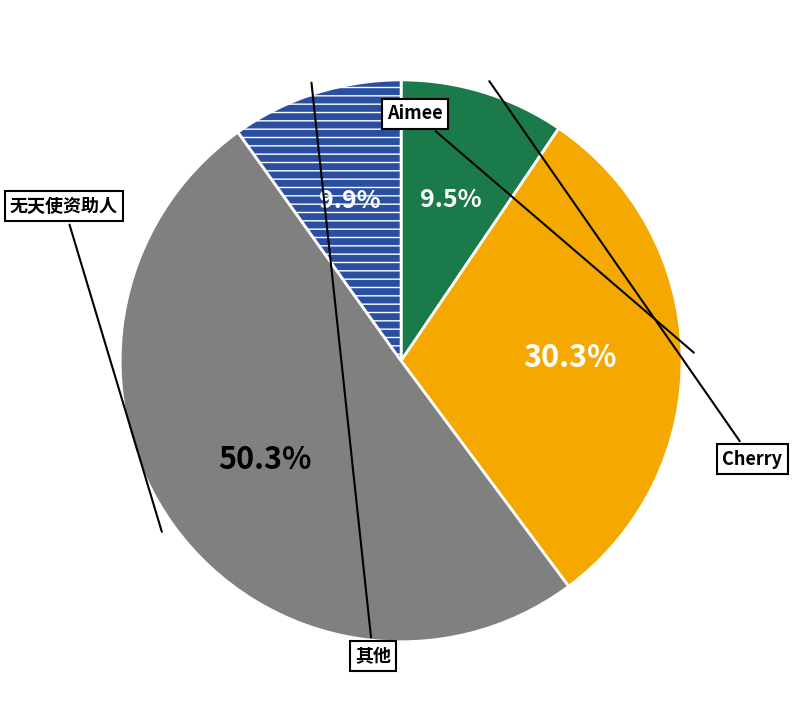

How many slices are in this pie chart?

4